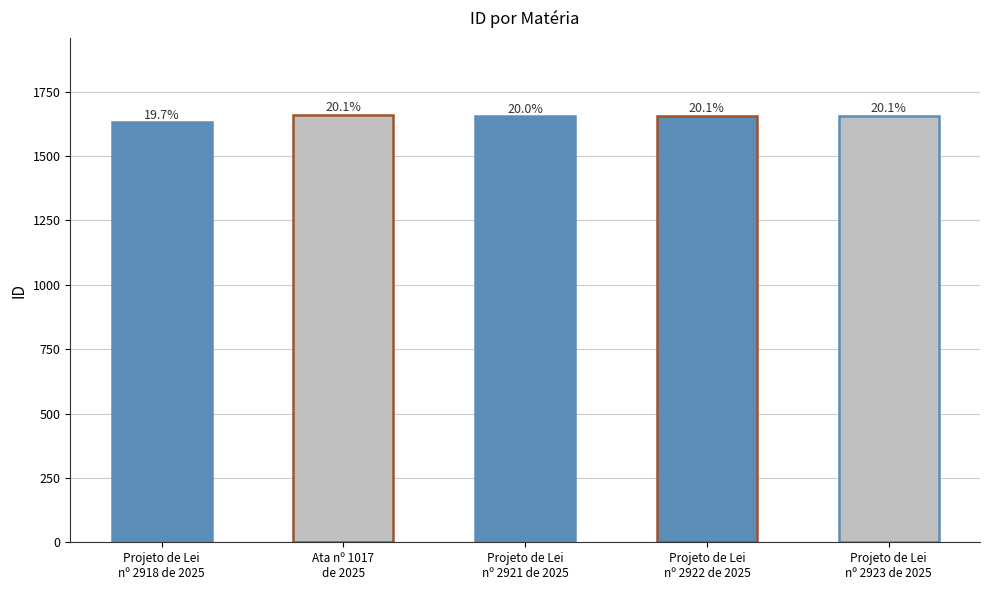

At which category does the chart reach its minimum across all series?

Projeto de Lei
nº 2918 de 2025